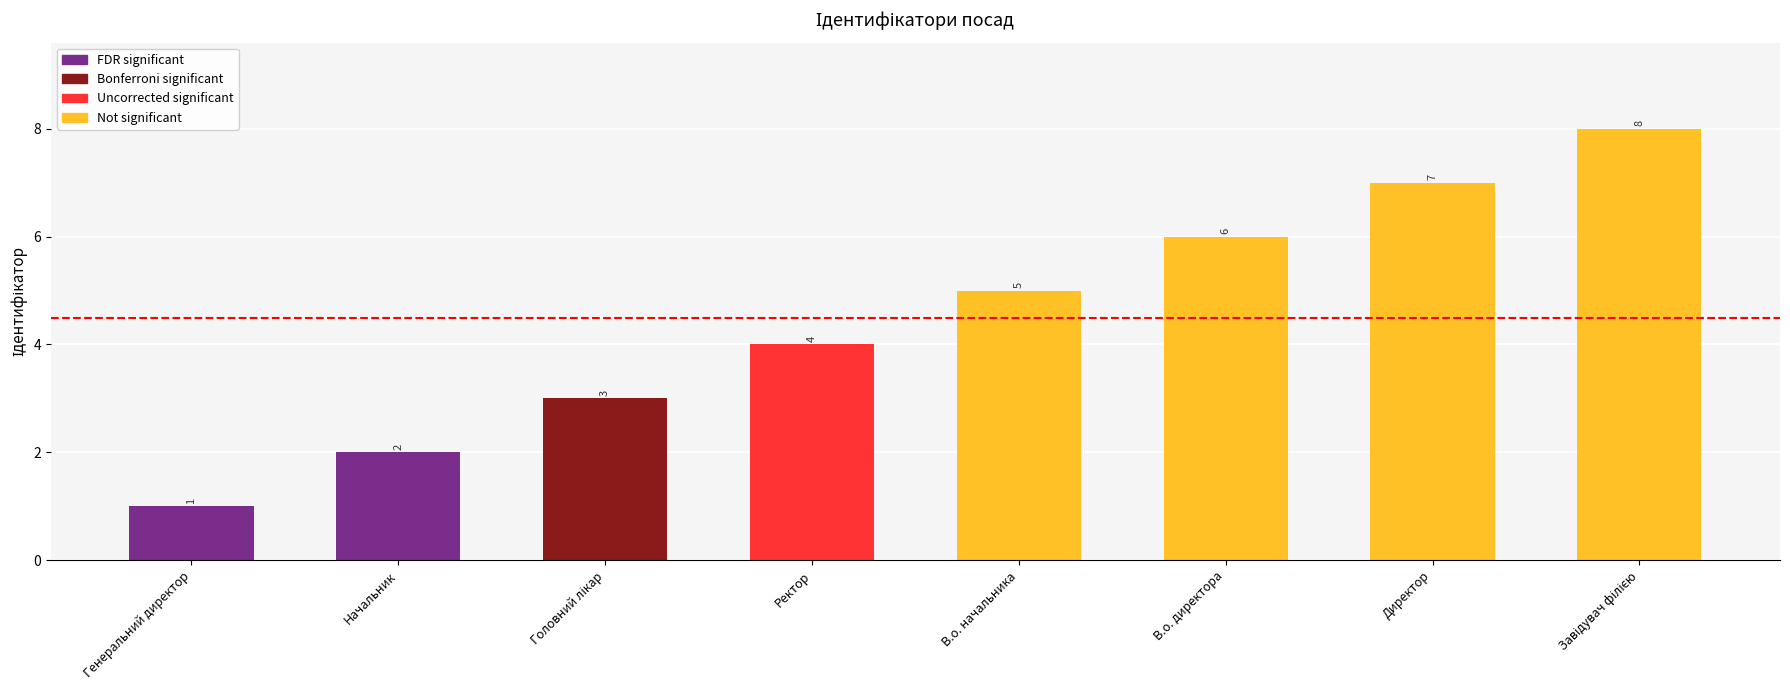

The value at Директор is 3. True or false?

False